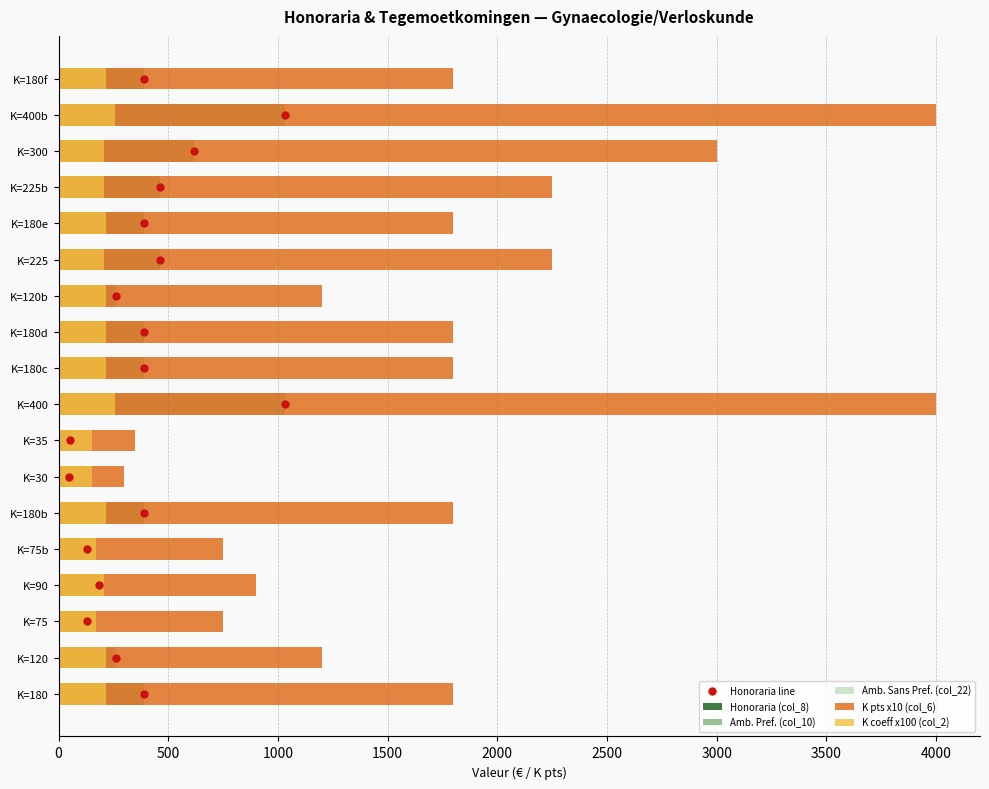

What is the difference between the maximum and minimum values in the Amb. Sans Pref. (col_22) series?

985.4